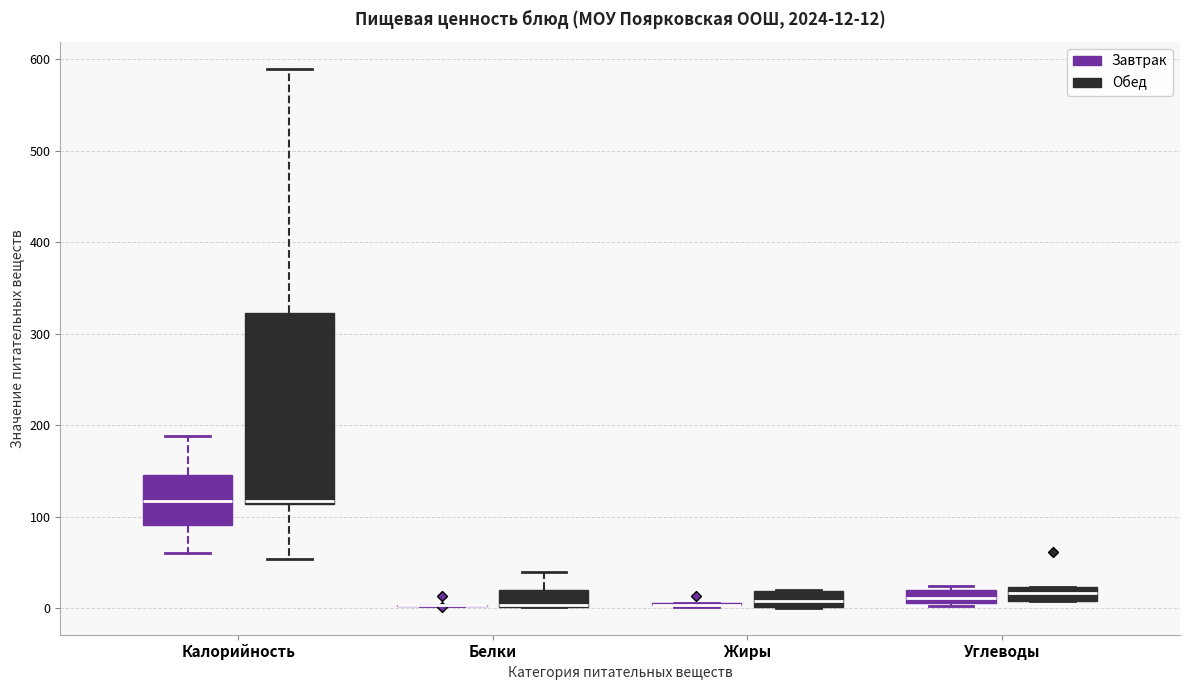

Comparing the boxes themselves (not the whiskers), which one is the tallest?

Калорийность (Обед)